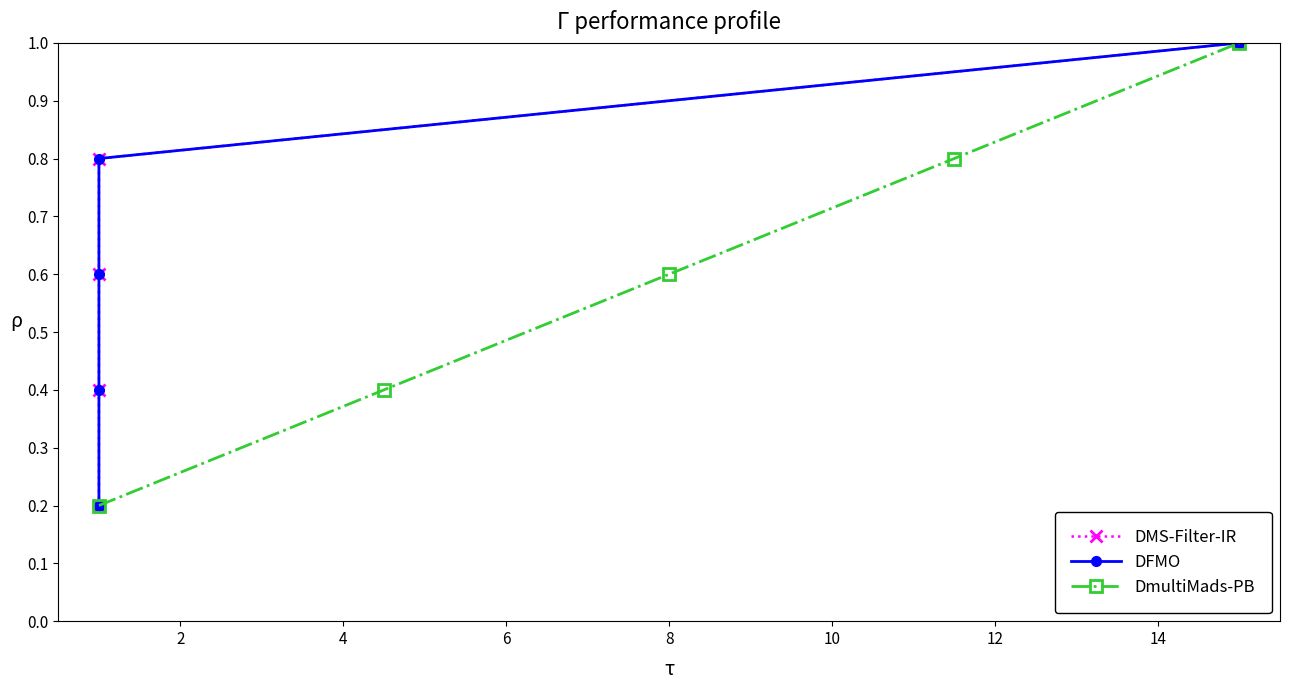

True or false: DmultiMads-PB has more than 1 interior local peaks.

False